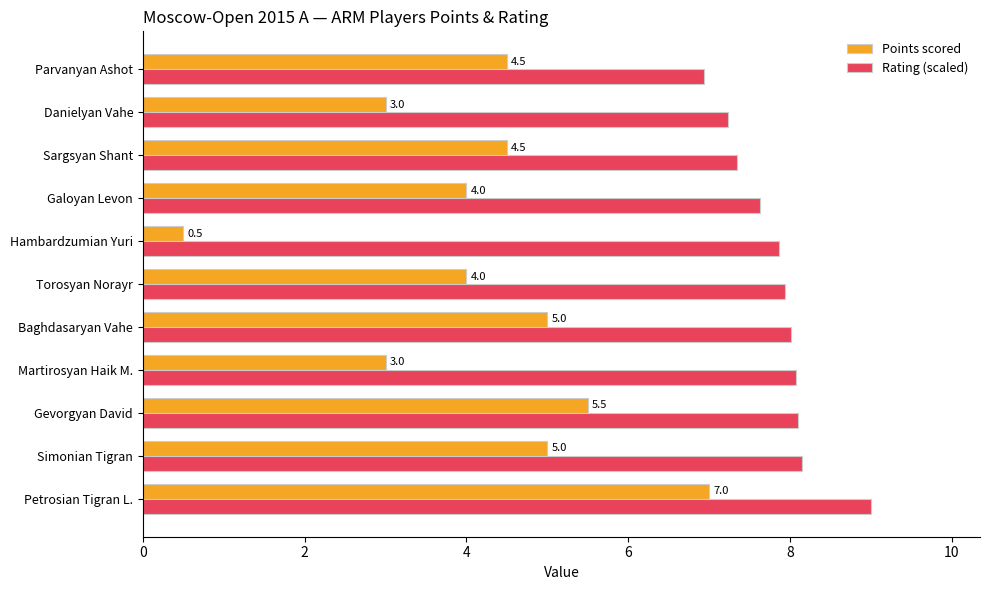

Rank the series at Galoyan Levon from lowest to highest value.

Points scored, Rating (scaled)